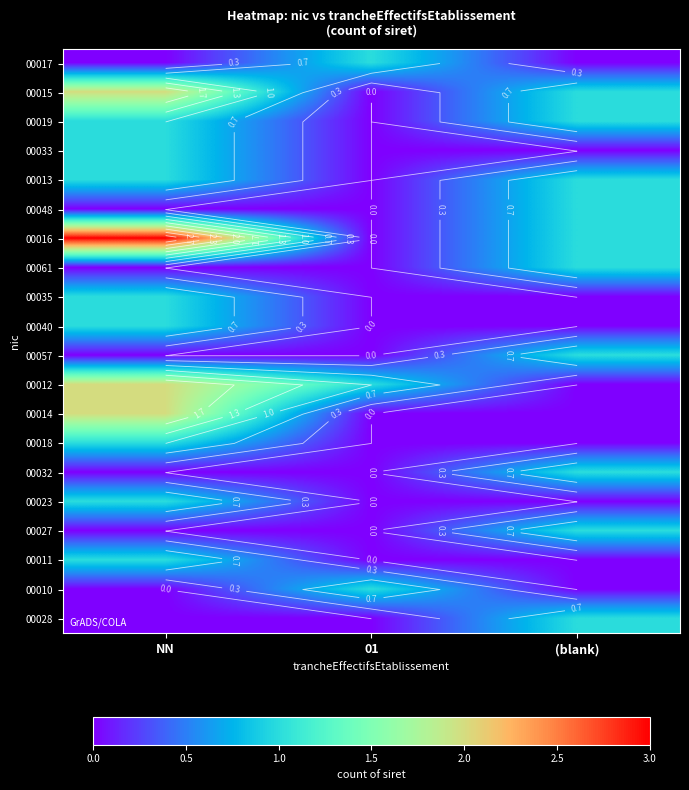

At which category is the sum across all series the highest?

NN